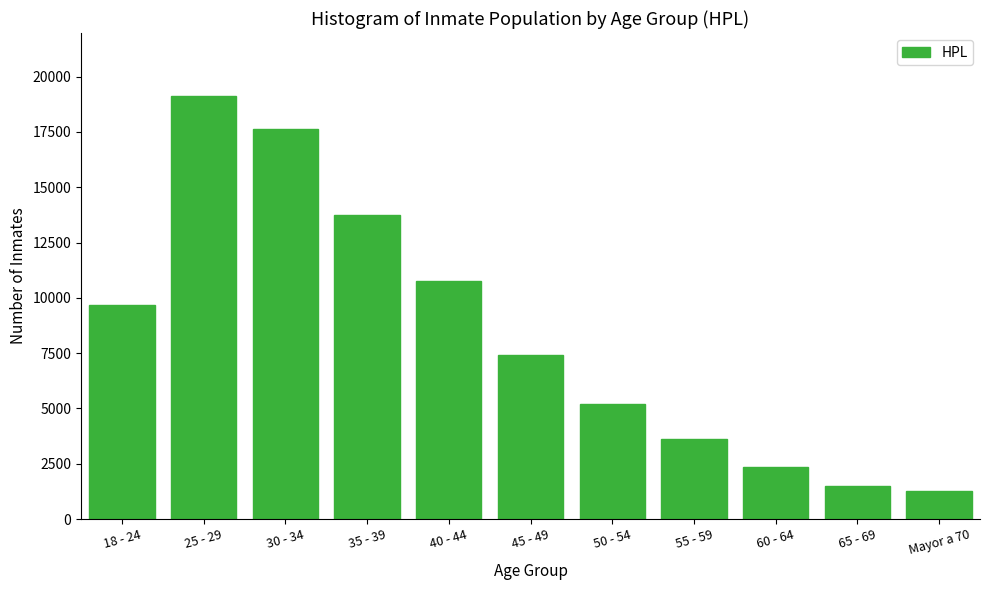

Reading left to right, list all the values displayed in this chart.

9682	19109	17638	13731	10766	7432	5216	3608	2374	1490	1276